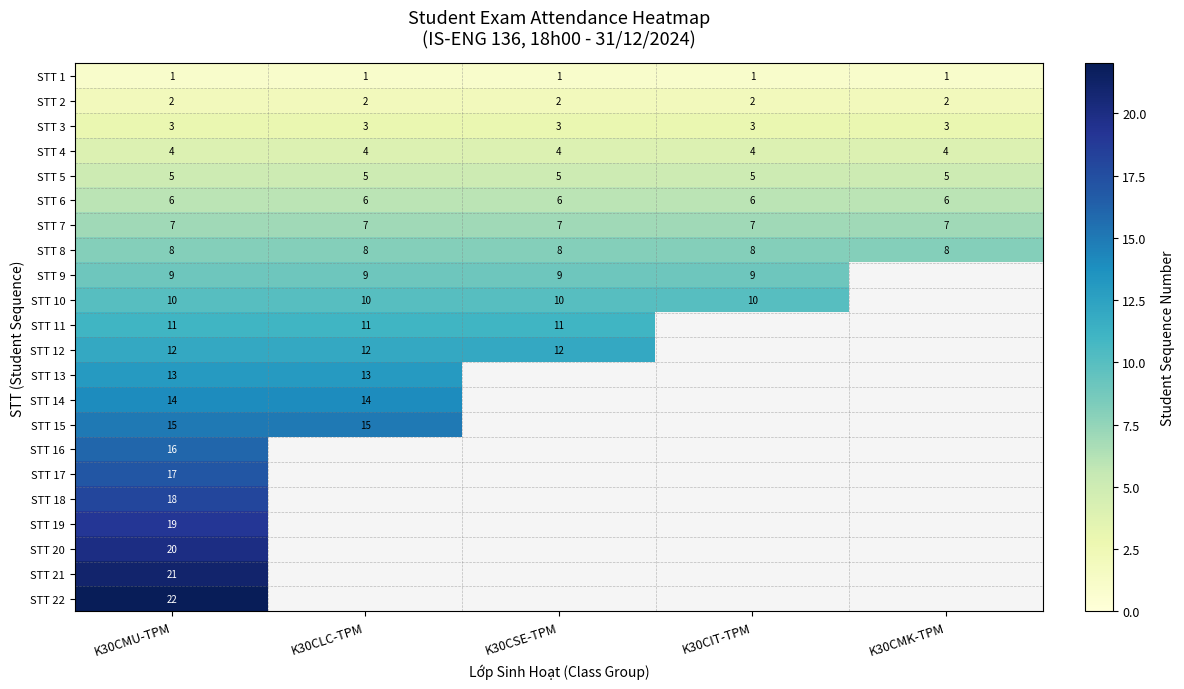

Is it true that STT 7 equals 4 at K30CLC-TPM?

False